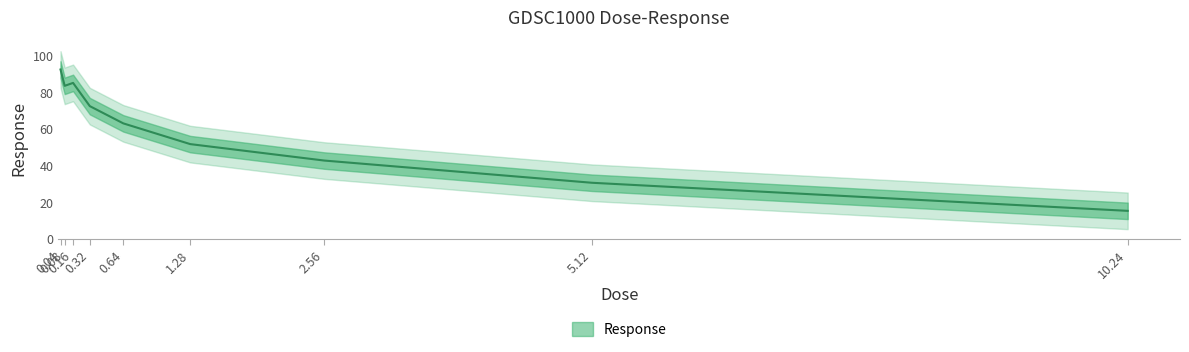

What is the greatest value displayed?

92.4